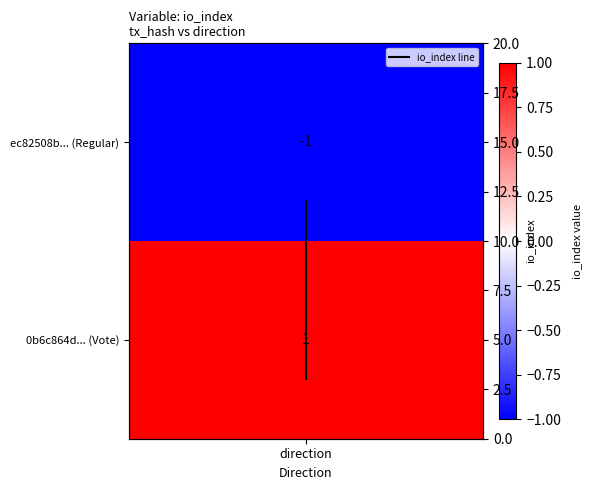

The chart shows a value of 3 at direction. True or false?

False